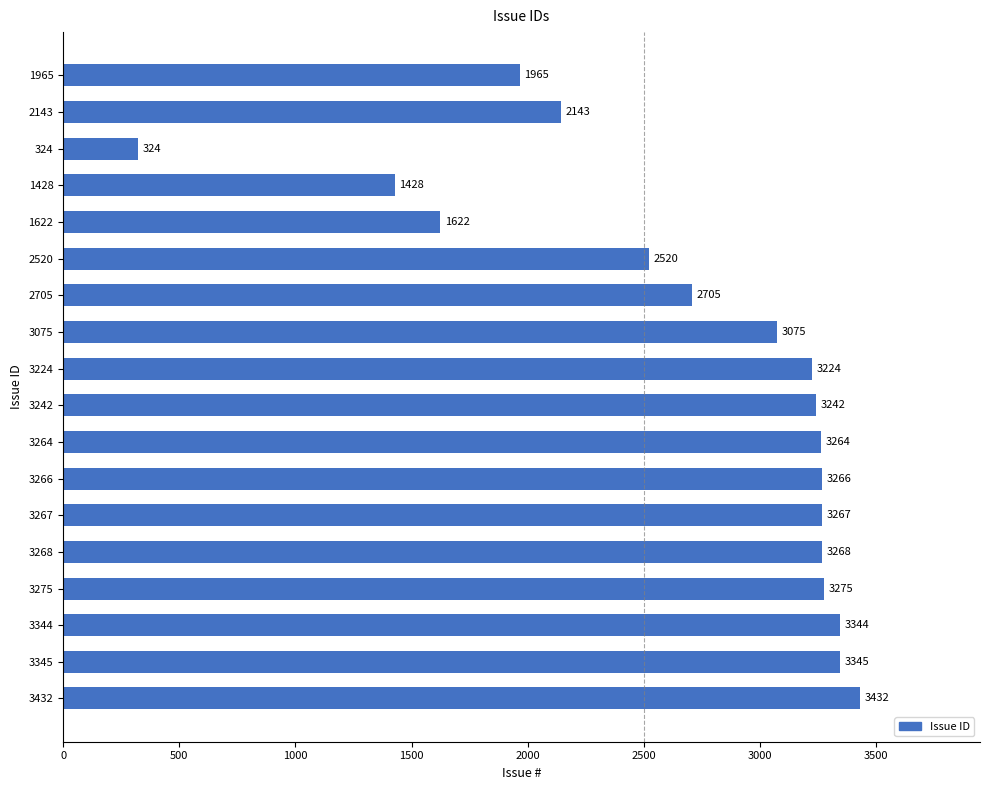

The value at 3267 is 1275. True or false?

False